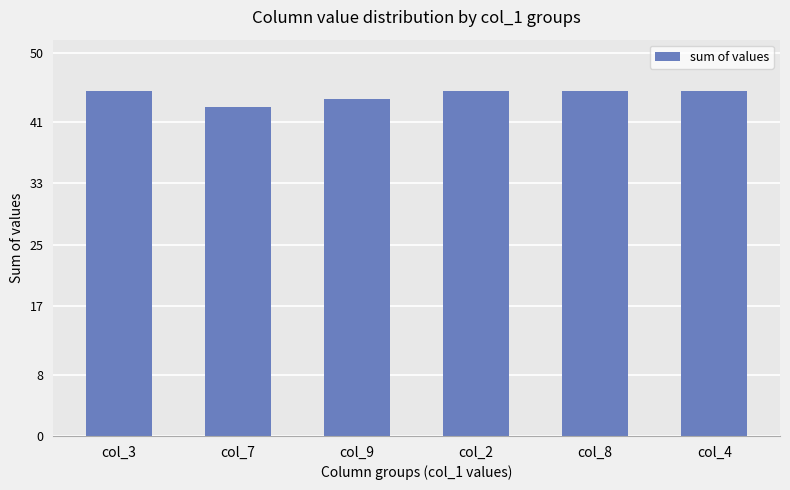

What is the label of the 1st bar from the left?

col_3